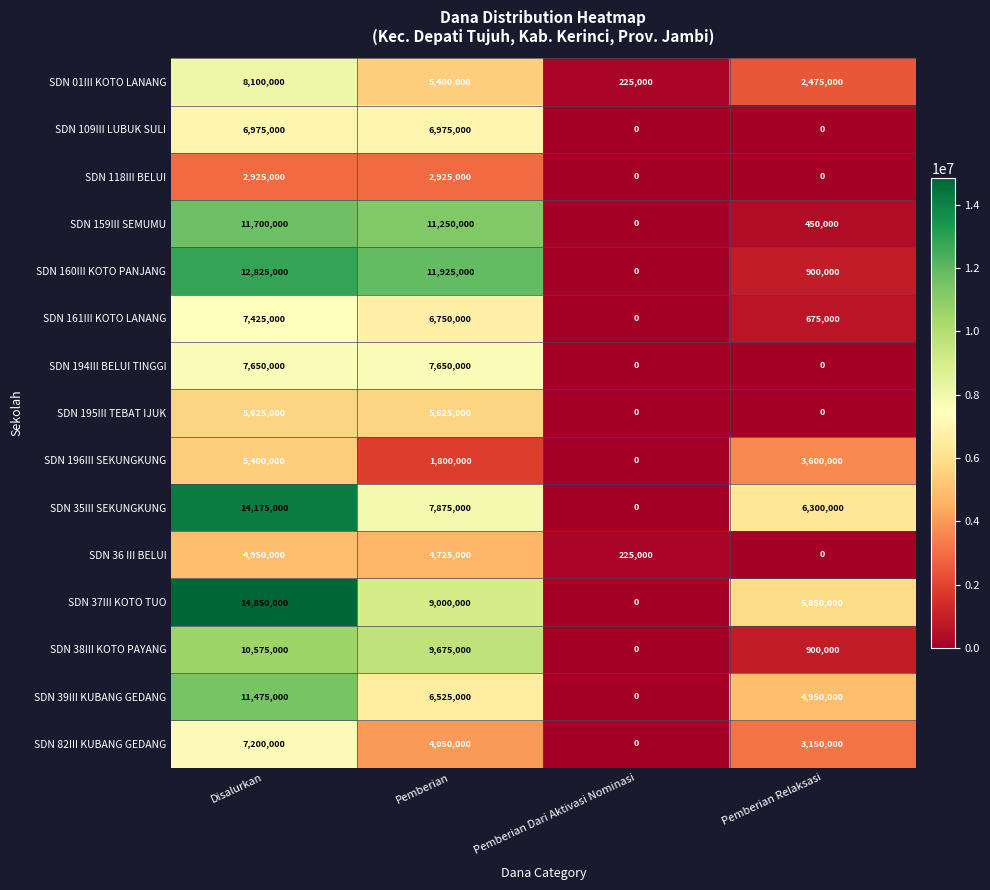

At how many categories does at least one series exceed 2980103?

3